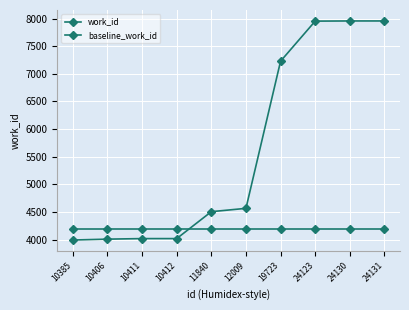

At how many categories does at least one series exceed 5620?

4